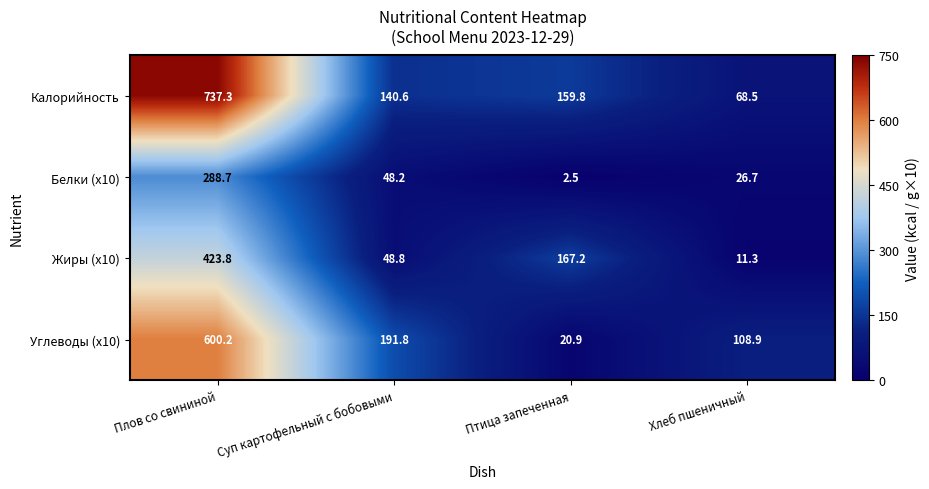

What is the maximum value shown in the chart?

737.3